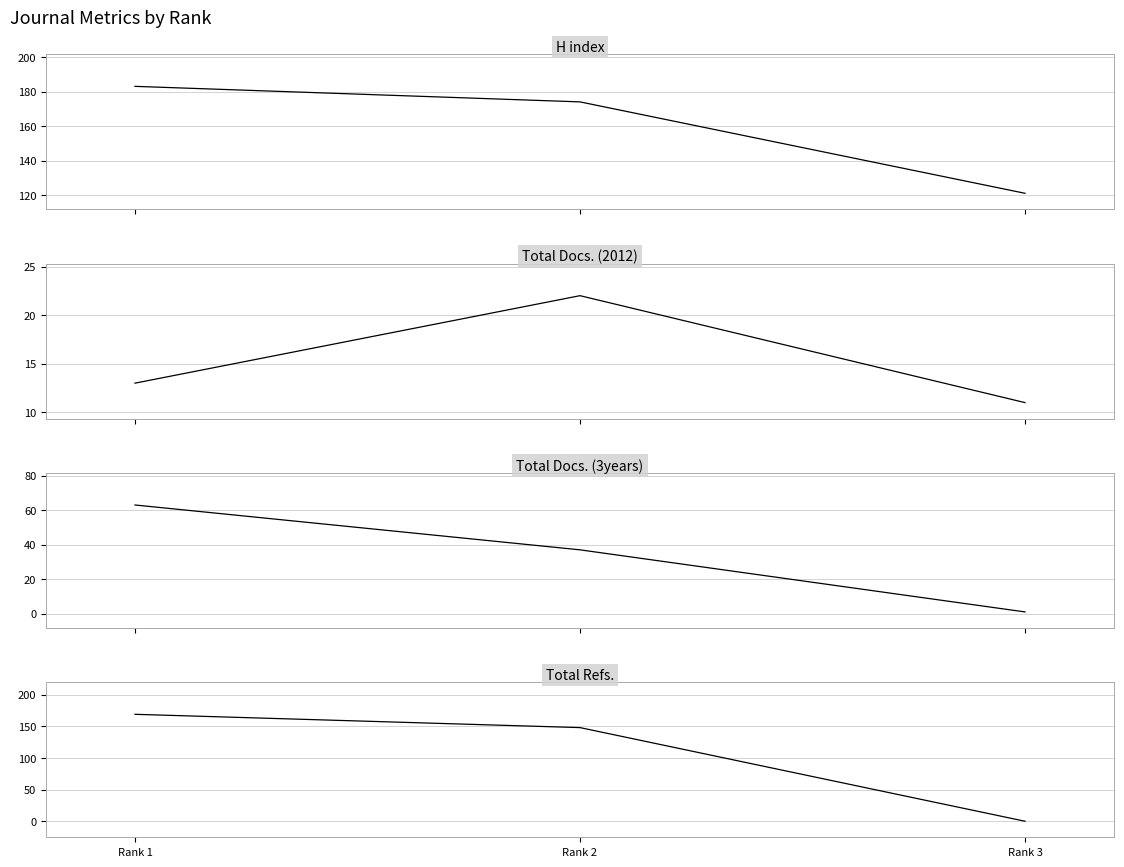

Does the chart display data point markers on the line(s)?

No